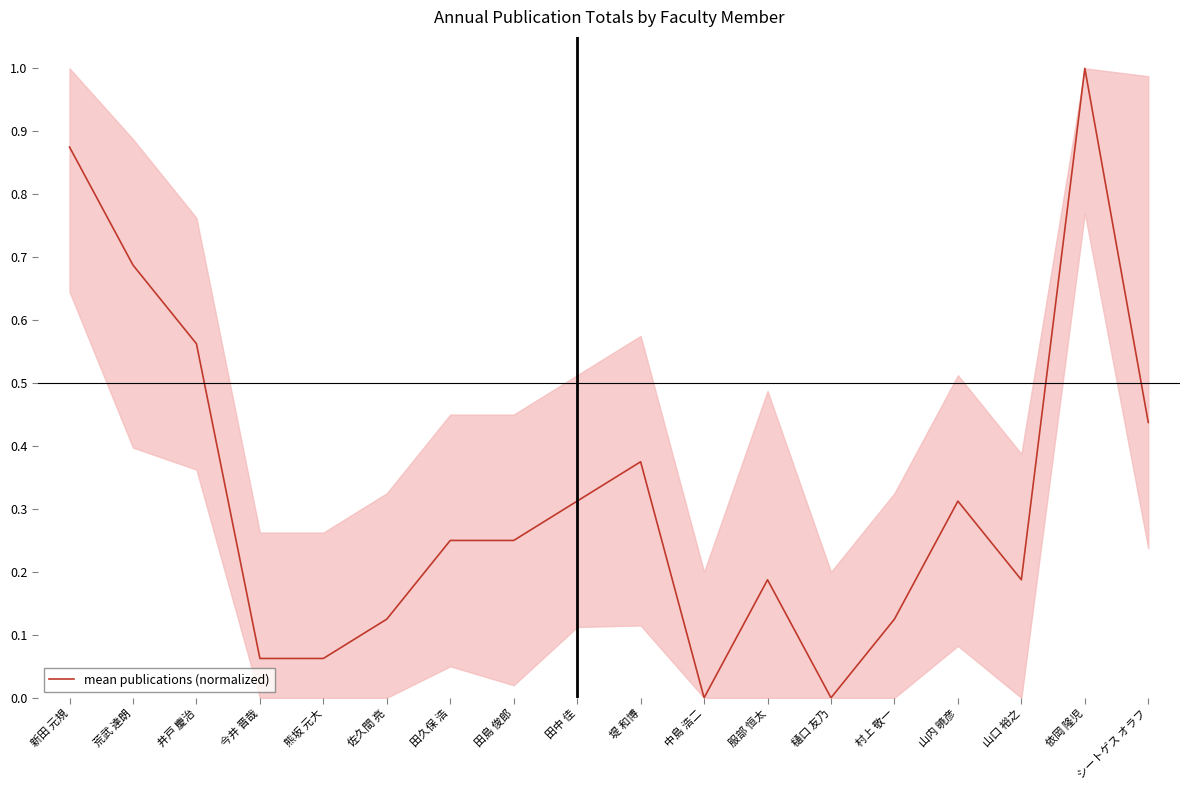

What is the difference between the maximum and minimum values?

1.0